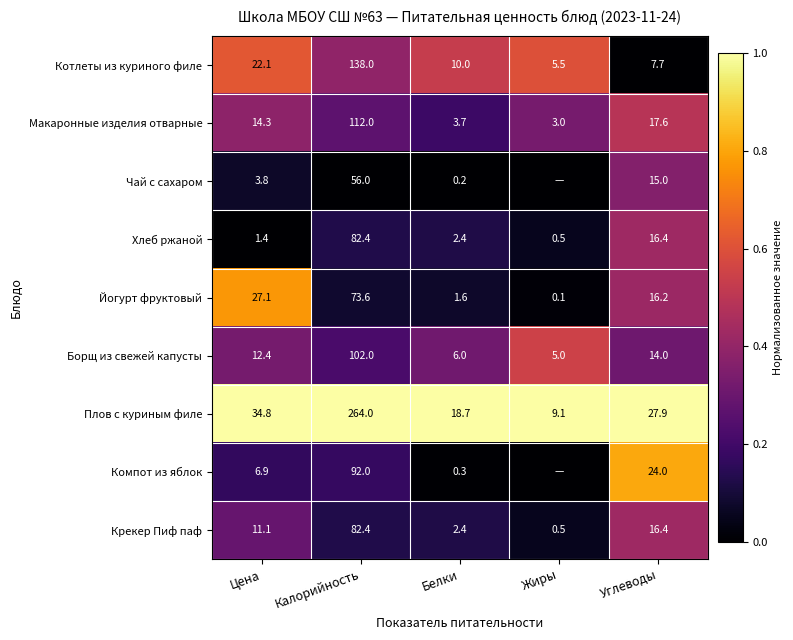

Is the value of Крекер Пиф паф at Углеводы greater than the value of Макаронные изделия отварные at Белки?

Yes